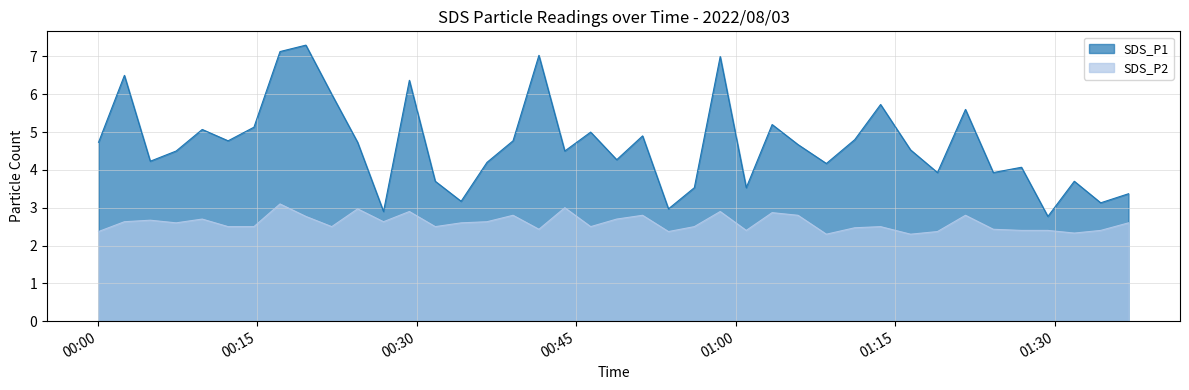

At which label does SDS_P1 first exceed 4?

00:00